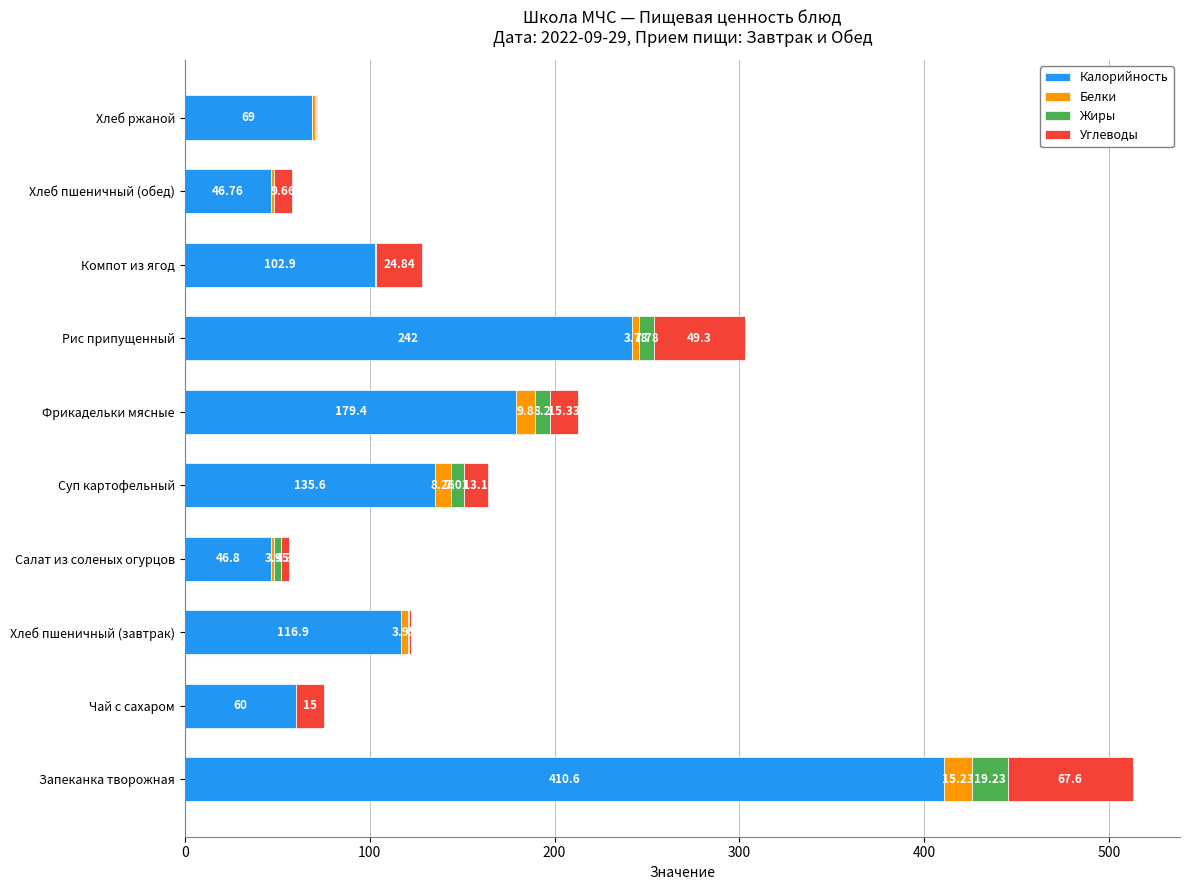

At which label does Калорийность reach its peak?

Запеканка творожная